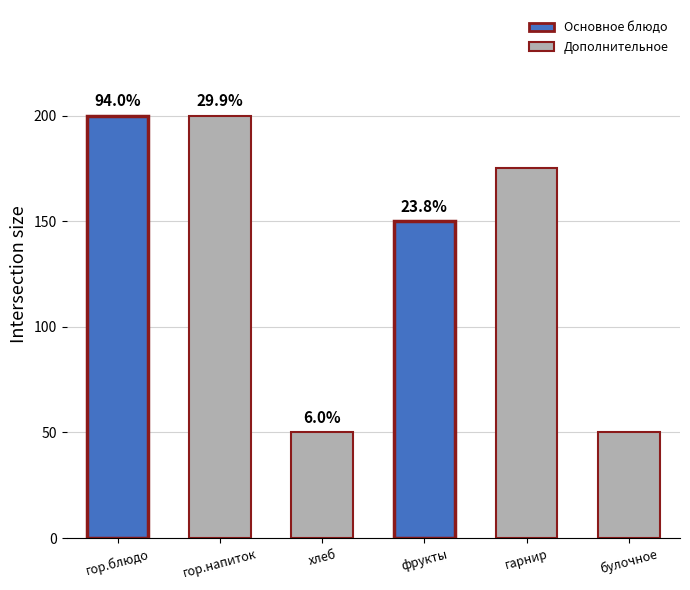

At which label is the value closest to 125?

фрукты